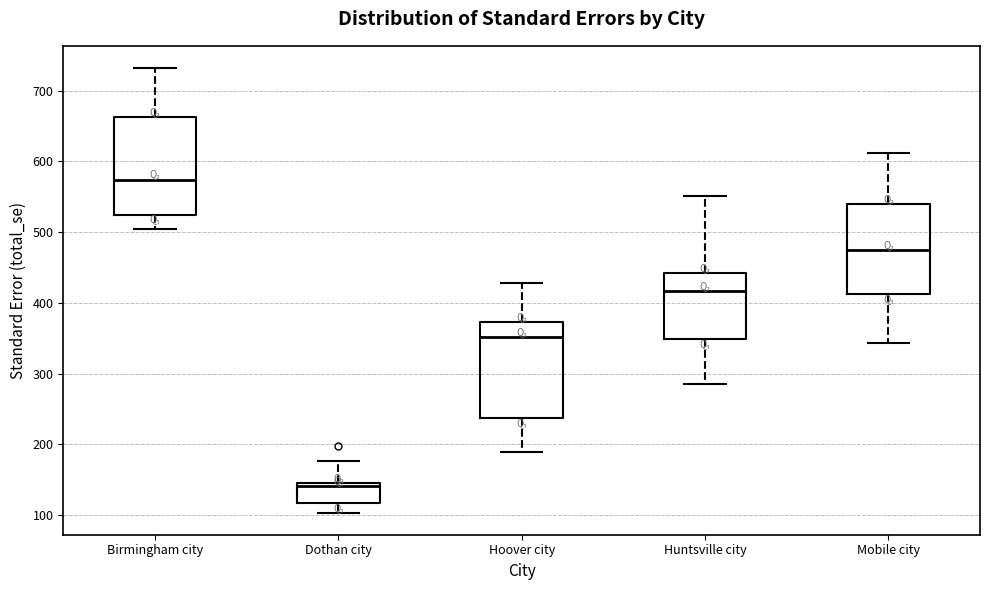

Where does the lower whisker of the box for Hoover city end on the y-axis? The values are not printed on the chart, so give them approximately, as read against the axis.

190